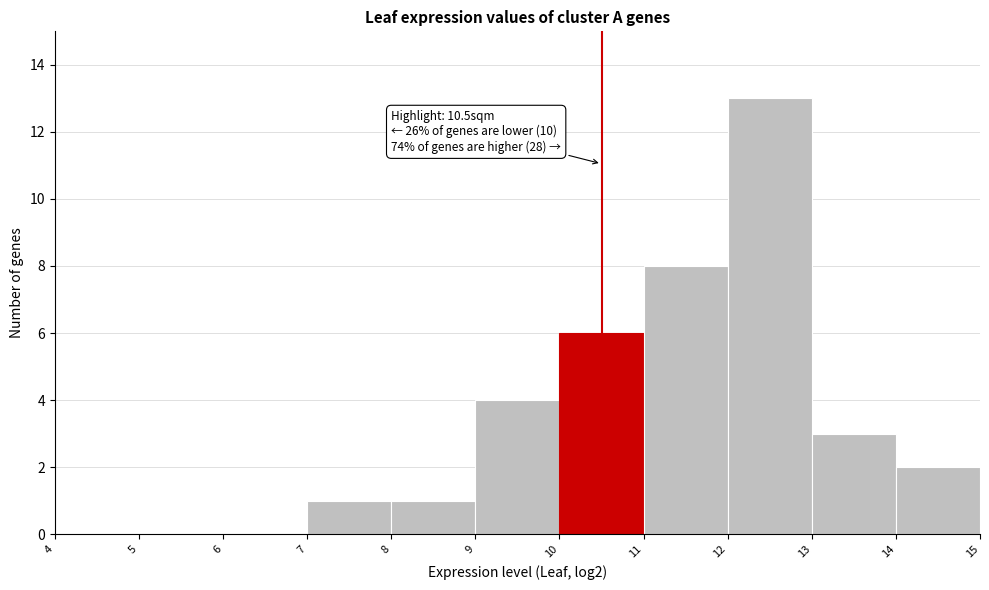

Over which range of the x-axis is the bar tallest?

12 to 13